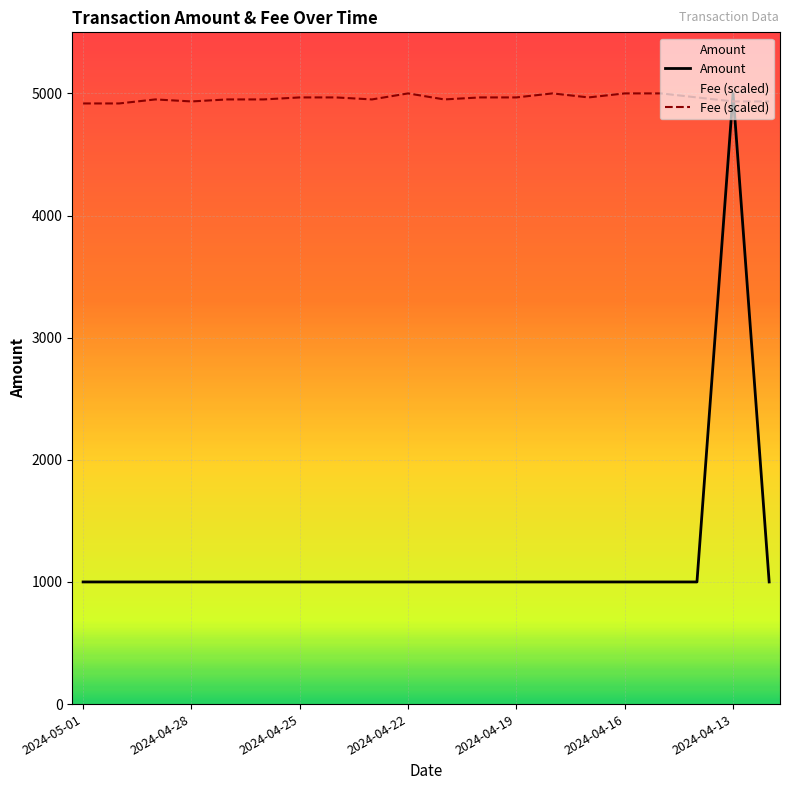

Is the value of Fee (scaled) at 2024-05-01 greater than the value of Amount at 2024-04-28?

Yes